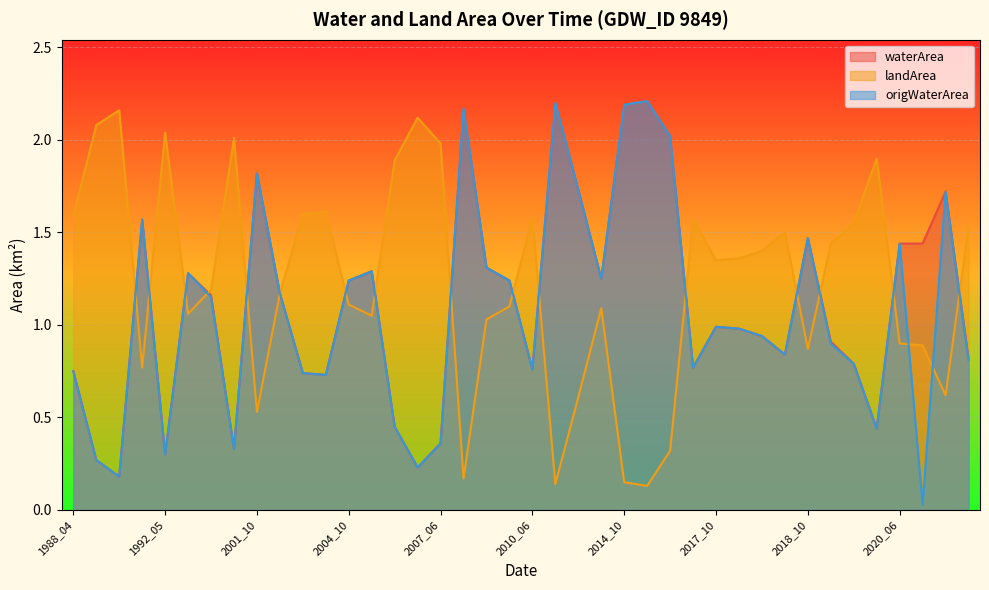

Reading right to left, what are all the values shown in this chart?

waterArea: 2017_09=0.8	1989_11=1.7	2018_07=1.4	2020_06=1.4	2019_06=0.4	2019_04=0.8	2019_02=0.9	2018_10=1.5	2018_04=0.8	2018_03=0.9	2018_02=1.0	2017_10=1.0	2017_05=0.8	2017_01=2.0	2016_11=2.2	2014_10=2.2	2014_06=1.2	2011_11=1.7	2011_10=2.2	2010_06=0.8	2010_03=1.2	2009_03=1.3	2008_10=2.2	2007_06=0.4	2006_05=0.2	2006_02=0.5	2005_10=1.3	2004_10=1.2	2004_06=0.7	2003_05=0.7	2003_03=1.2	2001_10=1.8	2001_04=0.3	2000_10=1.2	1994_03=1.3	1992_05=0.3	1991_04=1.6	1989_05=0.2	1989_04=0.3	1988_04=0.8
landArea: 2017_09=1.5	1989_11=0.6	2018_07=0.9	2020_06=0.9	2019_06=1.9	2019_04=1.6	2019_02=1.4	2018_10=0.9	2018_04=1.5	2018_03=1.4	2018_02=1.4	2017_10=1.4	2017_05=1.6	2017_01=0.3	2016_11=0.1	2014_10=0.1	2014_06=1.1	2011_11=0.6	2011_10=0.1	2010_06=1.6	2010_03=1.1	2009_03=1.0	2008_10=0.2	2007_06=2.0	2006_05=2.1	2006_02=1.9	2005_10=1.1	2004_10=1.1	2004_06=1.6	2003_05=1.6	2003_03=1.2	2001_10=0.5	2001_04=2.0	2000_10=1.2	1994_03=1.1	1992_05=2.0	1991_04=0.8	1989_05=2.2	1989_04=2.1	1988_04=1.6
origWaterArea: 2017_09=0.8	1989_11=1.7	2018_07=0.0	2020_06=1.4	2019_06=0.4	2019_04=0.8	2019_02=0.9	2018_10=1.5	2018_04=0.8	2018_03=0.9	2018_02=1.0	2017_10=1.0	2017_05=0.8	2017_01=2.0	2016_11=2.2	2014_10=2.2	2014_06=1.2	2011_11=1.7	2011_10=2.2	2010_06=0.8	2010_03=1.2	2009_03=1.3	2008_10=2.2	2007_06=0.4	2006_05=0.2	2006_02=0.5	2005_10=1.3	2004_10=1.2	2004_06=0.7	2003_05=0.7	2003_03=1.2	2001_10=1.8	2001_04=0.3	2000_10=1.1	1994_03=1.3	1992_05=0.3	1991_04=1.6	1989_05=0.2	1989_04=0.3	1988_04=0.8